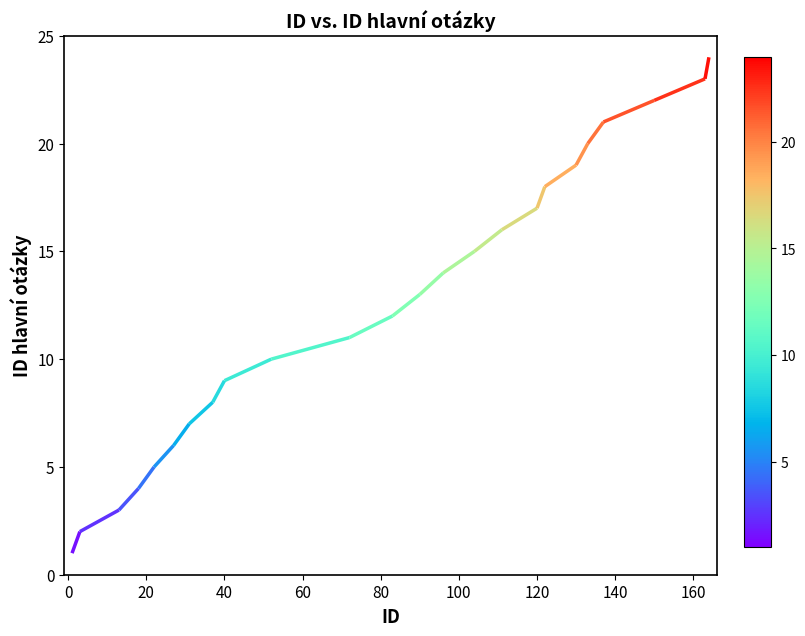

Does the chart display data point markers on the line(s)?

No